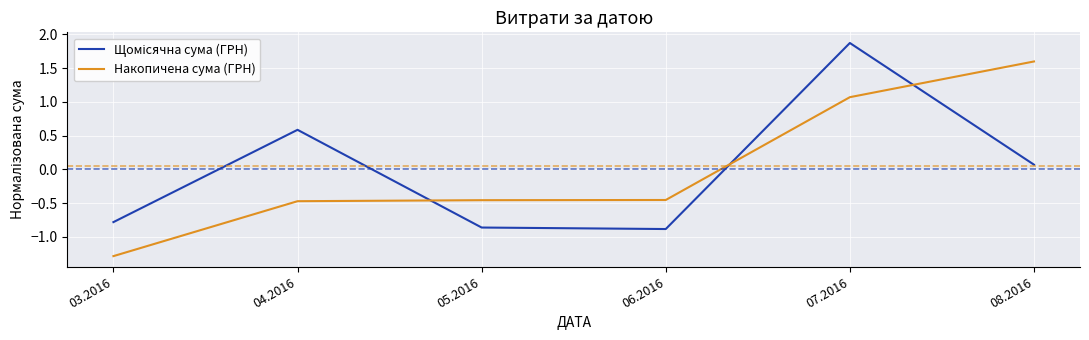

How many lines are shown in the chart?

2